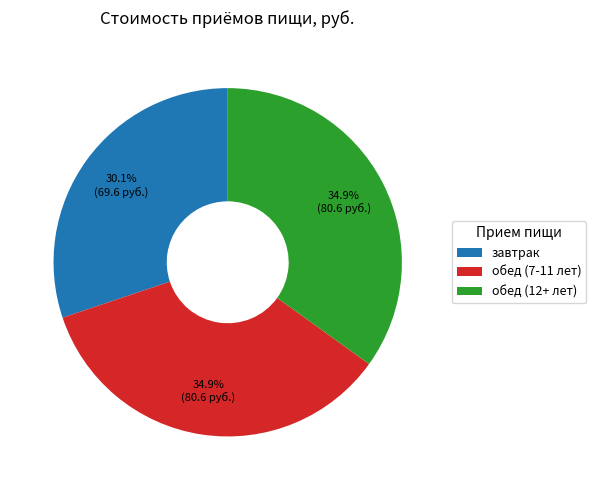

How many slices are in this pie chart?

3